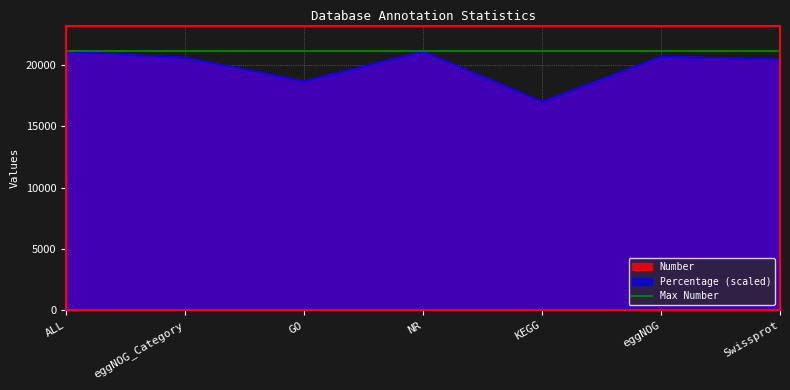

What is the lowest value of the Percentage (scaled) series?

17025.7